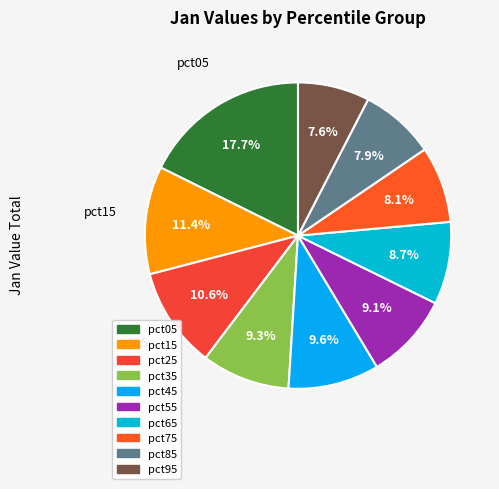

Does pct35 account for over 50% of the chart?

No